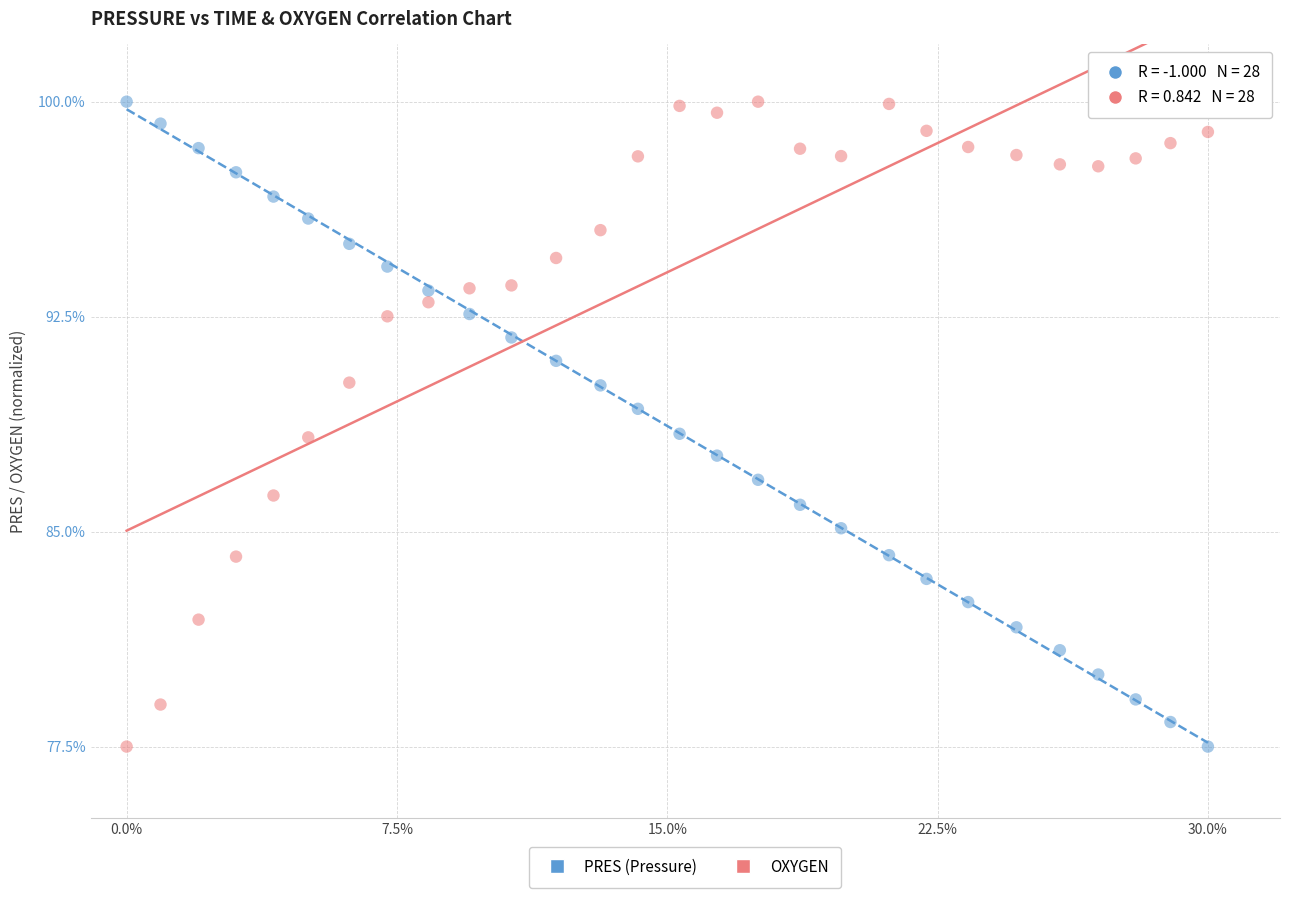

Across all data points, what is the range of X values (max minus min)?

30.0